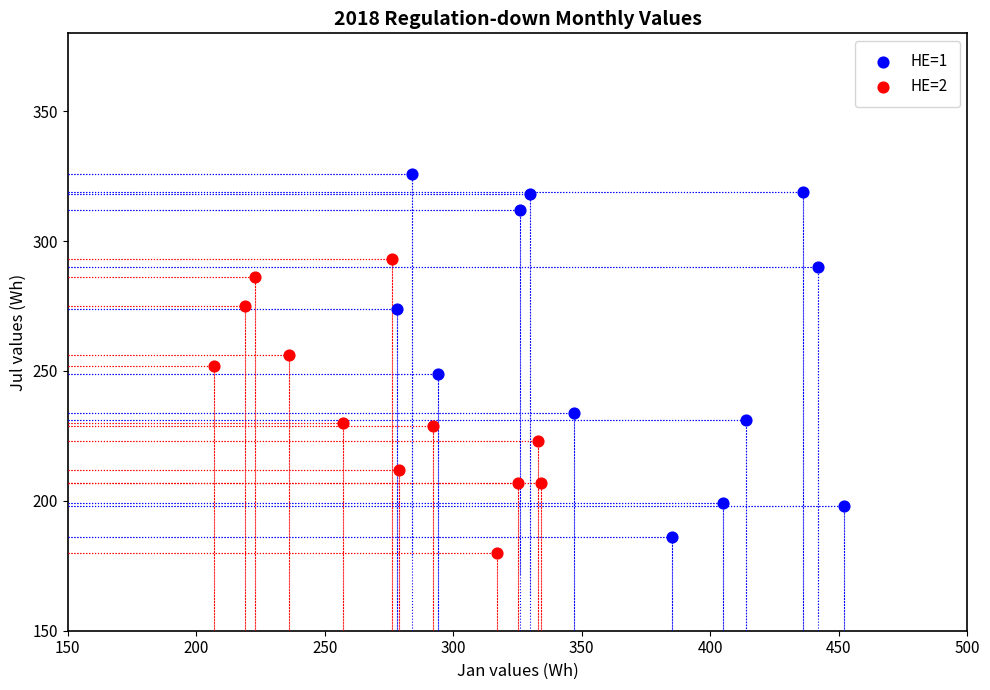

Which series has the widest spread of Y values?

HE=1